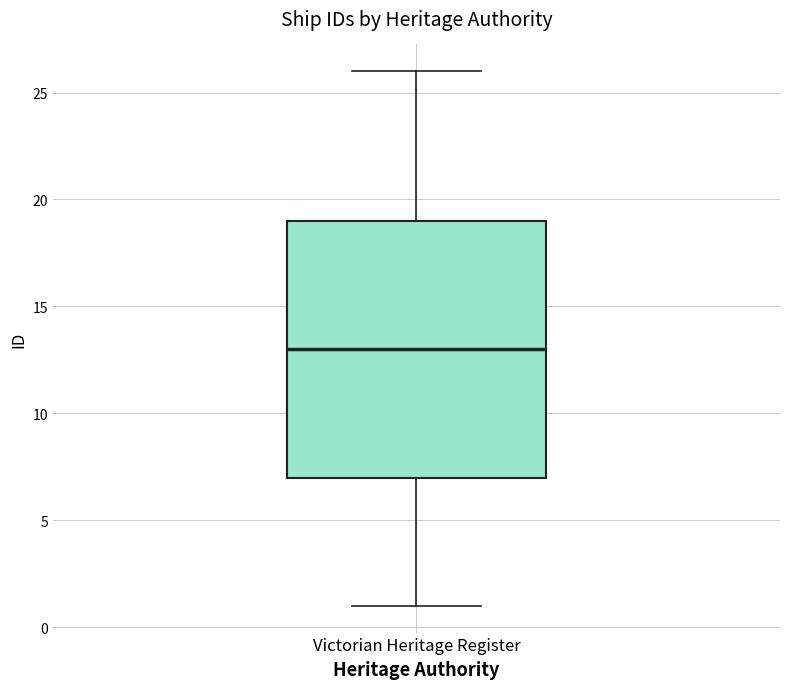

Read this box plot against the y-axis: the position of the median line, the range covered by the box, and the ends of both whiskers. The values are not printed on the chart, so give them approximately, as read against the axis.

median 13, box 7 to 19, whiskers 1 to 26